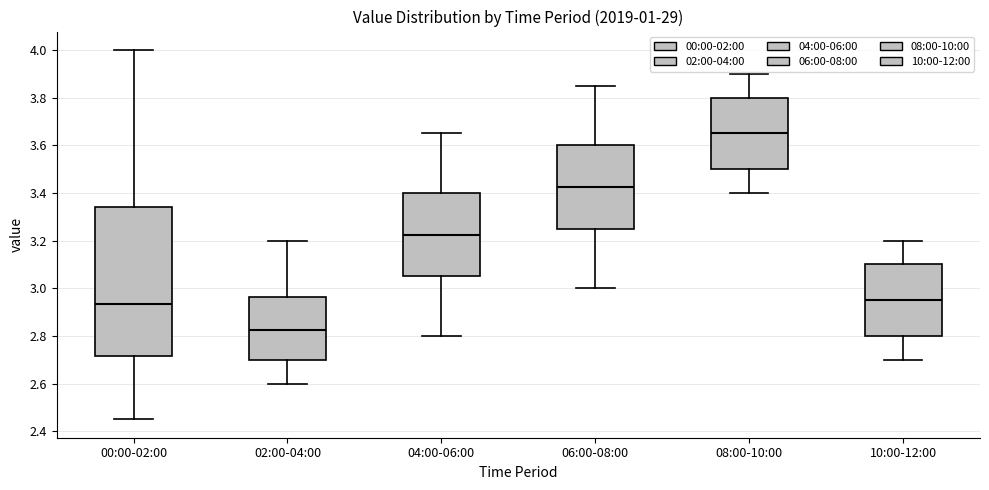

Comparing the boxes themselves (not the whiskers), which one is the tallest?

00:00-02:00